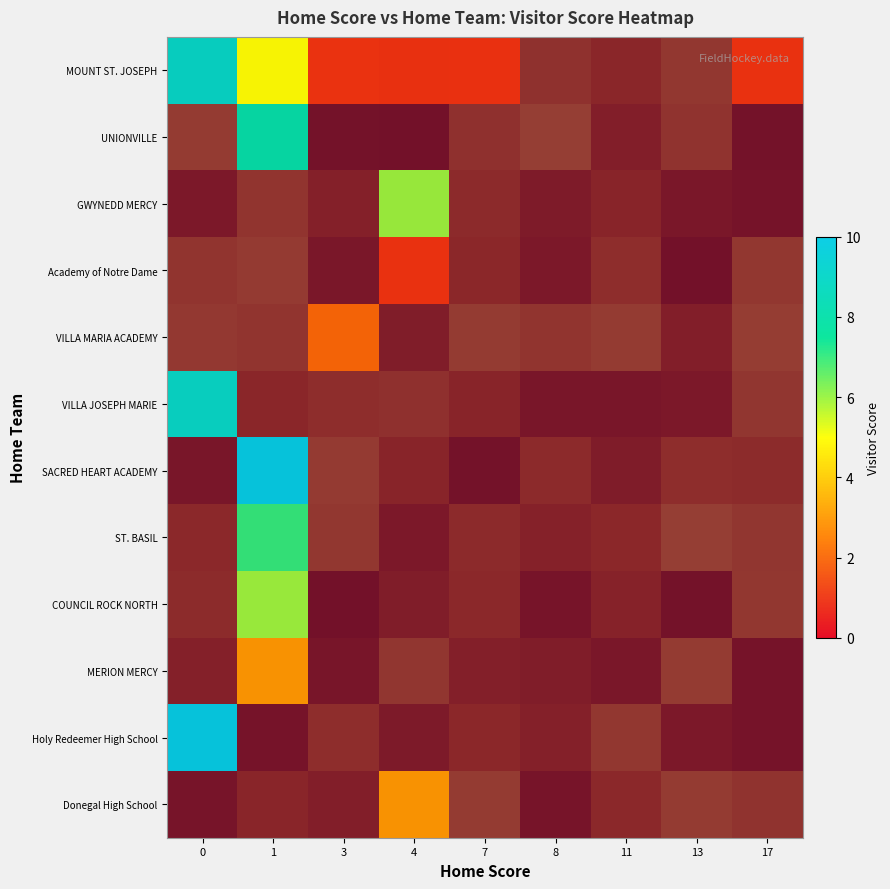

How many categories are shown in the chart?

9